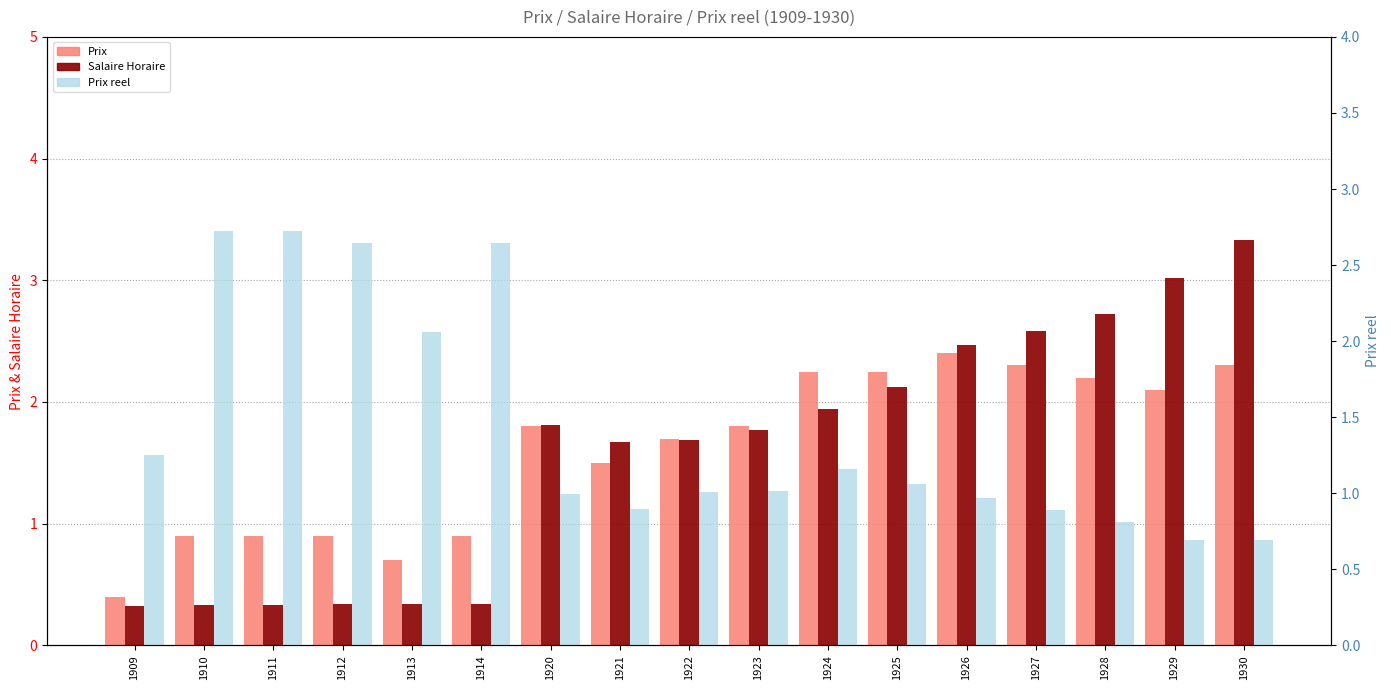

What is the average value of the Prix series?

1.6